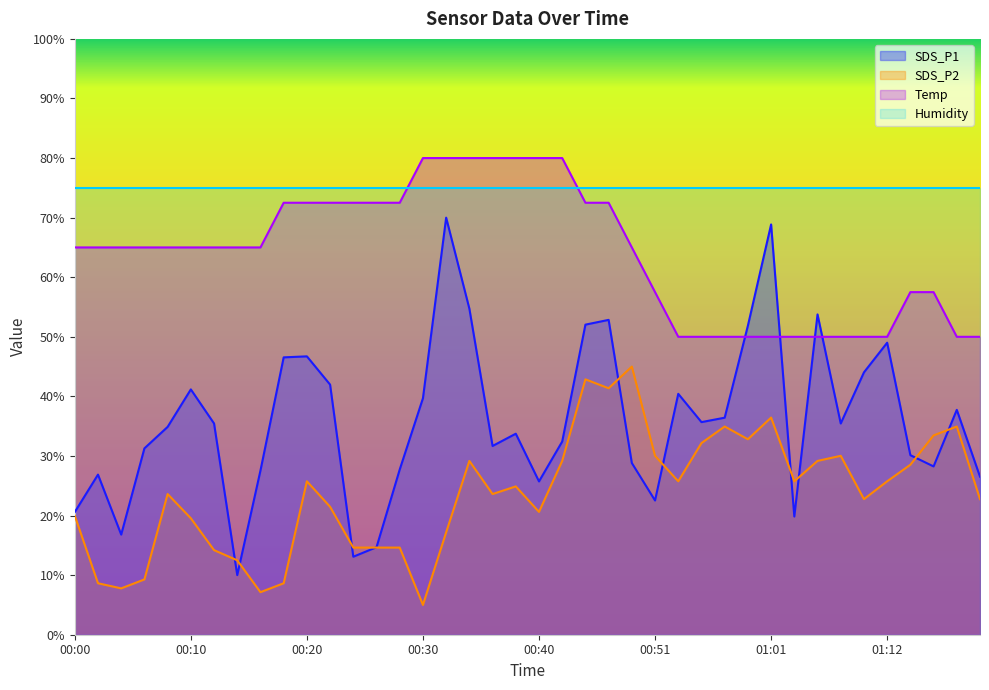

Which category has the highest value across all series?

00:30